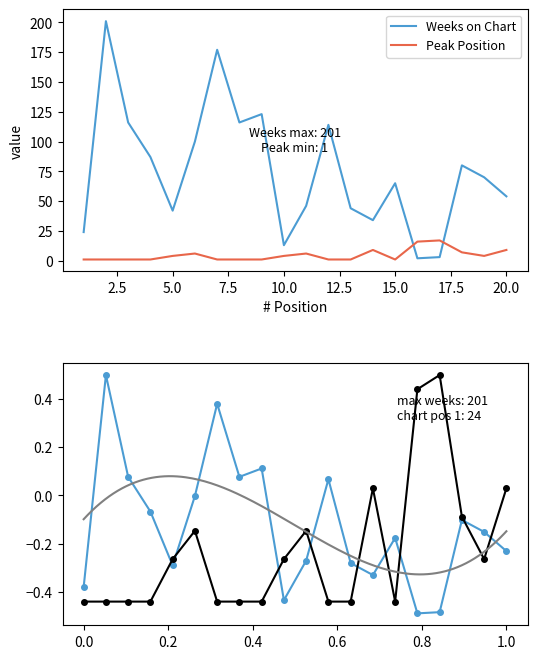

At which label is Weeks on Chart closest to 101?

6